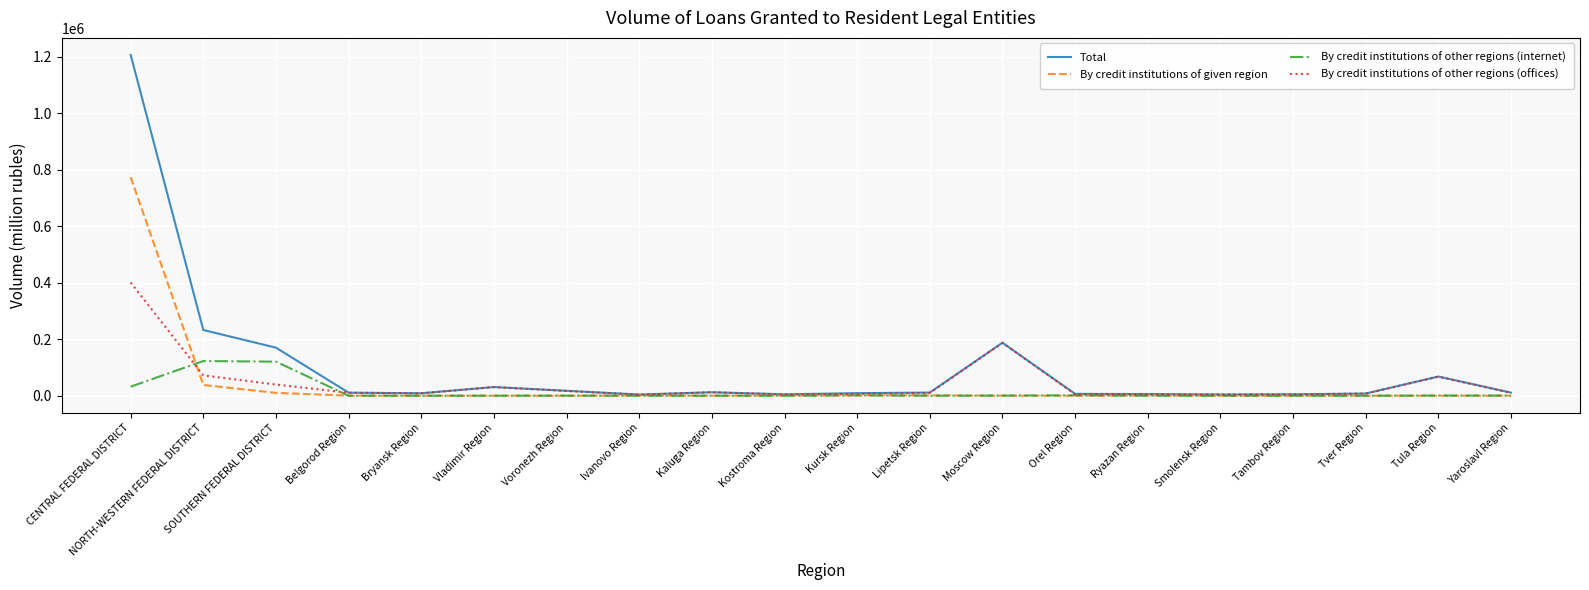

What is the sum of the Total values at NORTH-WESTERN FEDERAL DISTRICT and CENTRAL FEDERAL DISTRICT?

1439419